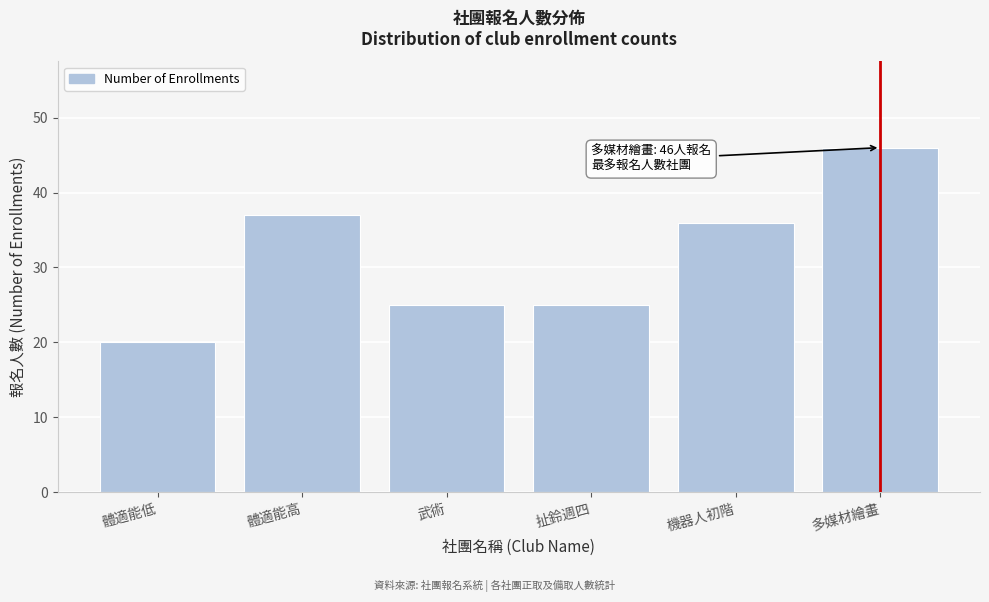

Reading left to right, list all the values displayed in this chart.

20	37	25	25	36	46